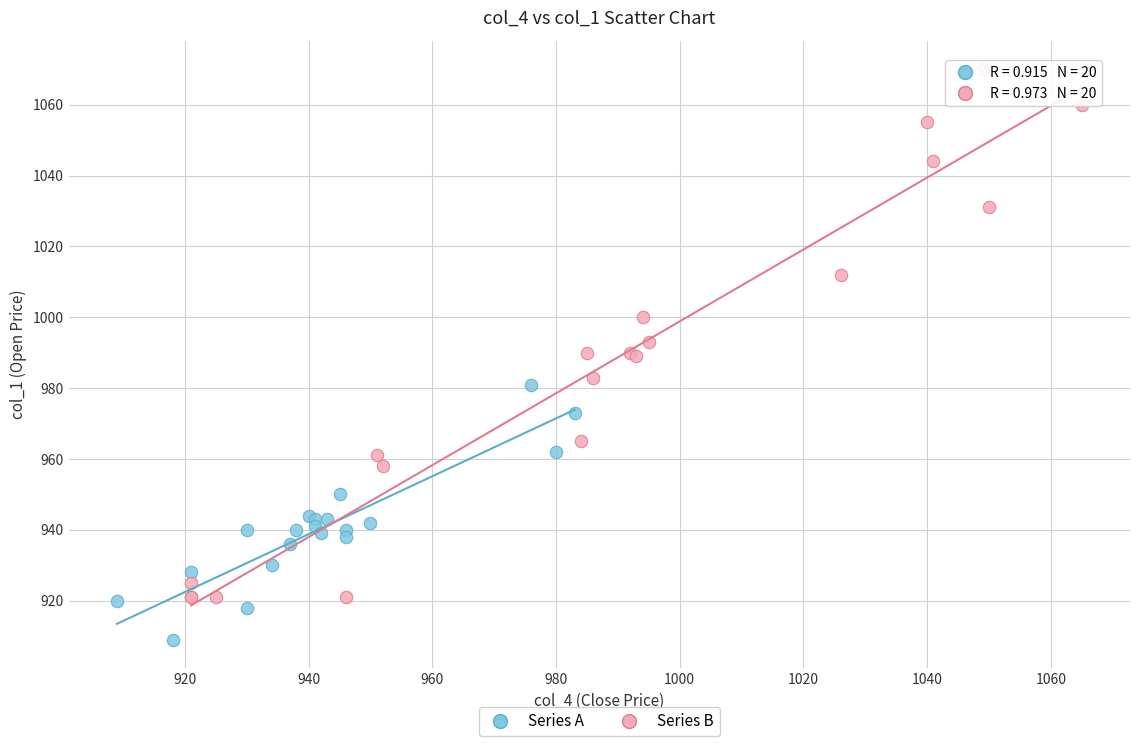

Which series contains the highest Y value?

Series B